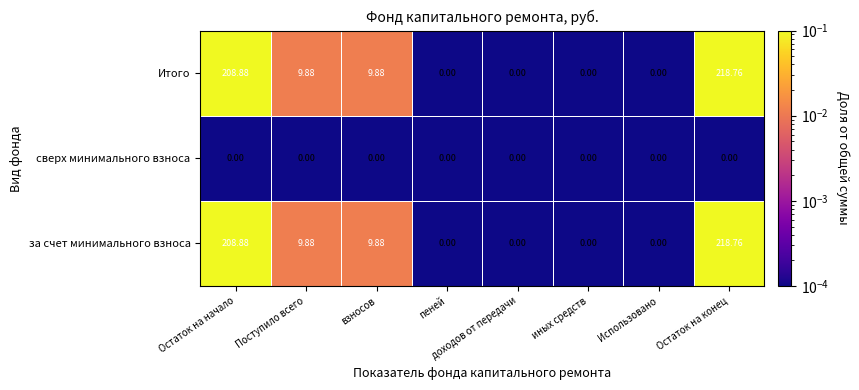

Where does the за счет минимального взноса series first go above 9?

Остаток на начало